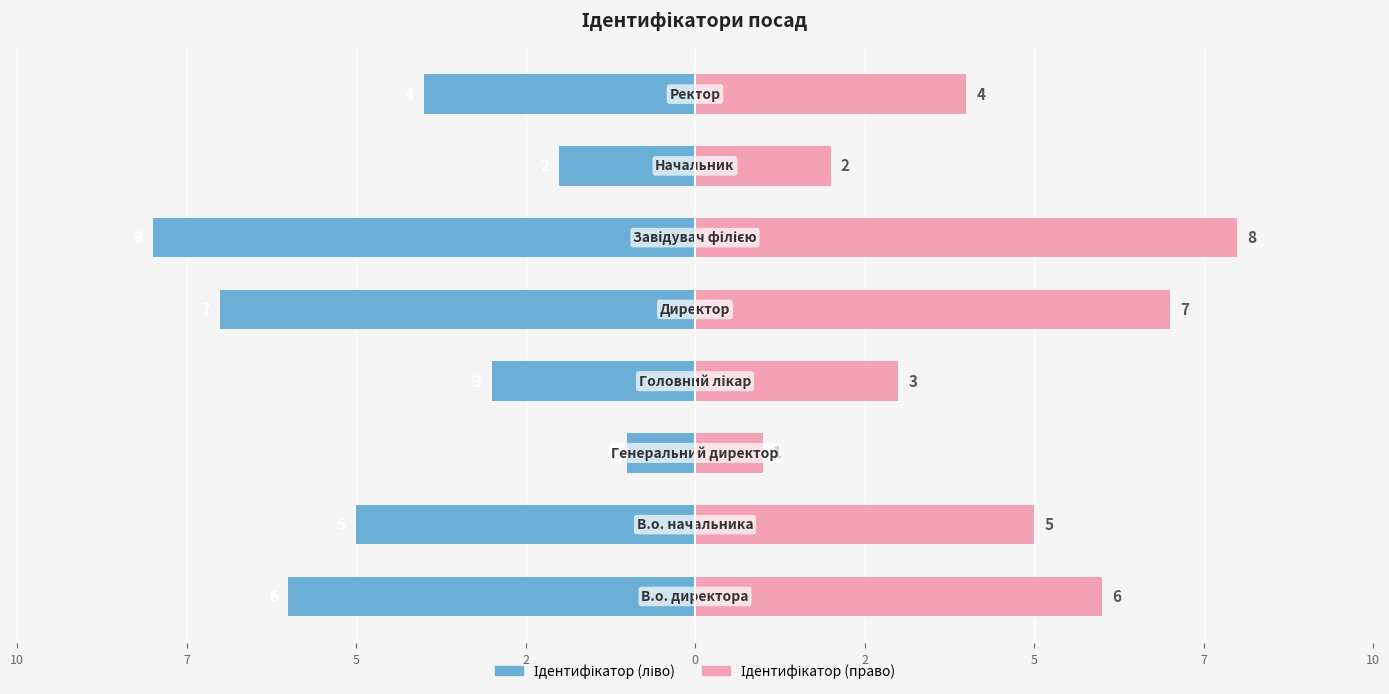

What is the maximum value for Ідентифікатор (право)?

8